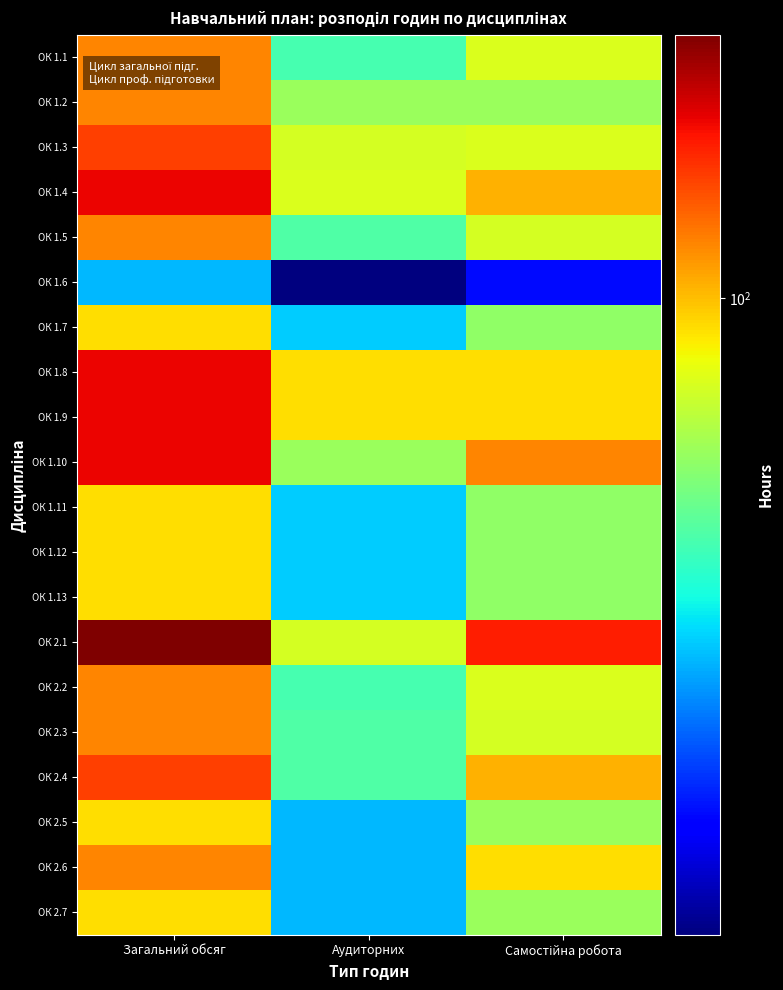

Reading left to right, transcribe all the data shown in this chart.

ОК 1.1: Загальний обсяг=120	Аудиторних=44	Самостійна робота=76
ОК 1.2: Загальний обсяг=120	Аудиторних=60	Самостійна робота=60
ОК 1.3: Загальний обсяг=150	Аудиторних=74	Самостійна робота=76
ОК 1.4: Загальний обсяг=180	Аудиторних=76	Самостійна робота=104
ОК 1.5: Загальний обсяг=120	Аудиторних=46	Самостійна робота=74
ОК 1.6: Загальний обсяг=30	Аудиторних=12	Самостійна робота=18
ОК 1.7: Загальний обсяг=90	Аудиторних=32	Самостійна робота=58
ОК 1.8: Загальний обсяг=180	Аудиторних=90	Самостійна робота=90
ОК 1.9: Загальний обсяг=180	Аудиторних=90	Самостійна робота=90
ОК 1.10: Загальний обсяг=180	Аудиторних=60	Самостійна робота=120
ОК 1.11: Загальний обсяг=90	Аудиторних=32	Самостійна робота=58
ОК 1.12: Загальний обсяг=90	Аудиторних=32	Самостійна робота=58
ОК 1.13: Загальний обсяг=90	Аудиторних=32	Самостійна робота=58
ОК 2.1: Загальний обсяг=240	Аудиторних=74	Самостійна робота=166
ОК 2.2: Загальний обсяг=120	Аудиторних=44	Самостійна робота=76
ОК 2.3: Загальний обсяг=120	Аудиторних=46	Самостійна робота=74
ОК 2.4: Загальний обсяг=150	Аудиторних=46	Самостійна робота=104
ОК 2.5: Загальний обсяг=90	Аудиторних=30	Самостійна робота=60
ОК 2.6: Загальний обсяг=120	Аудиторних=30	Самостійна робота=90
ОК 2.7: Загальний обсяг=90	Аудиторних=30	Самостійна робота=60